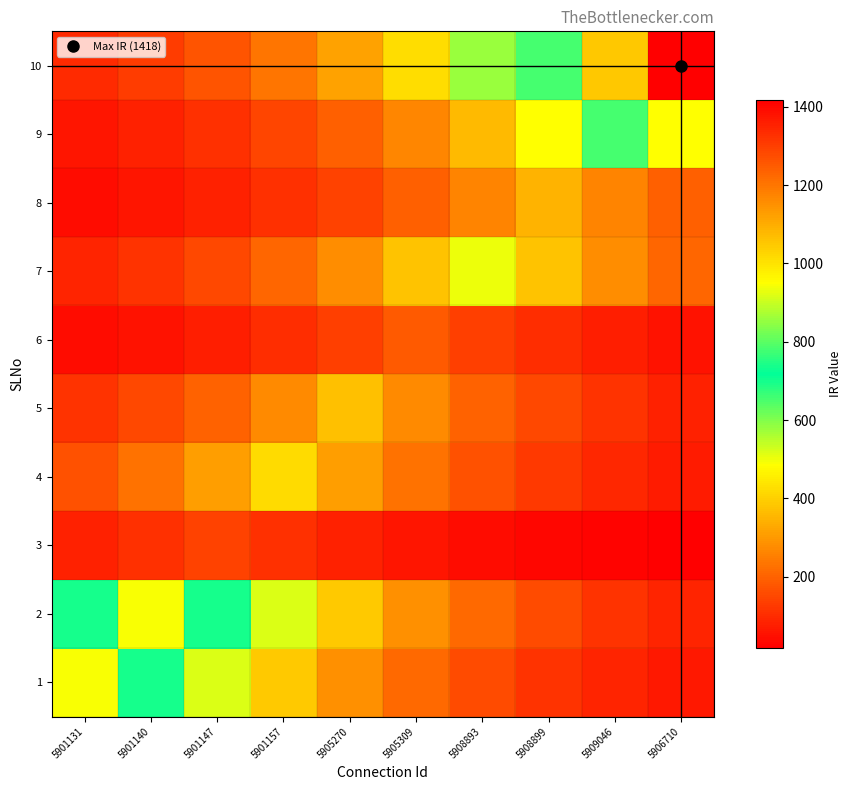

Count the number of data series in this chart.

10